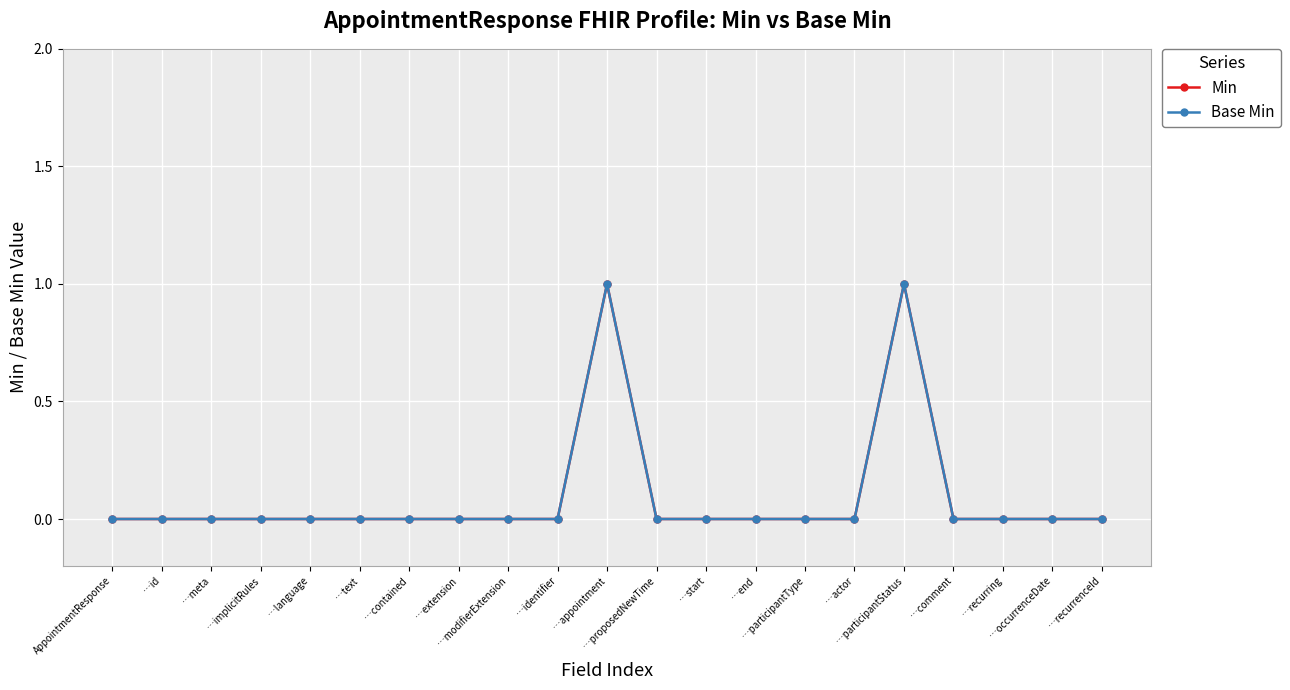

Between …appointment and …id, which is larger?

…appointment